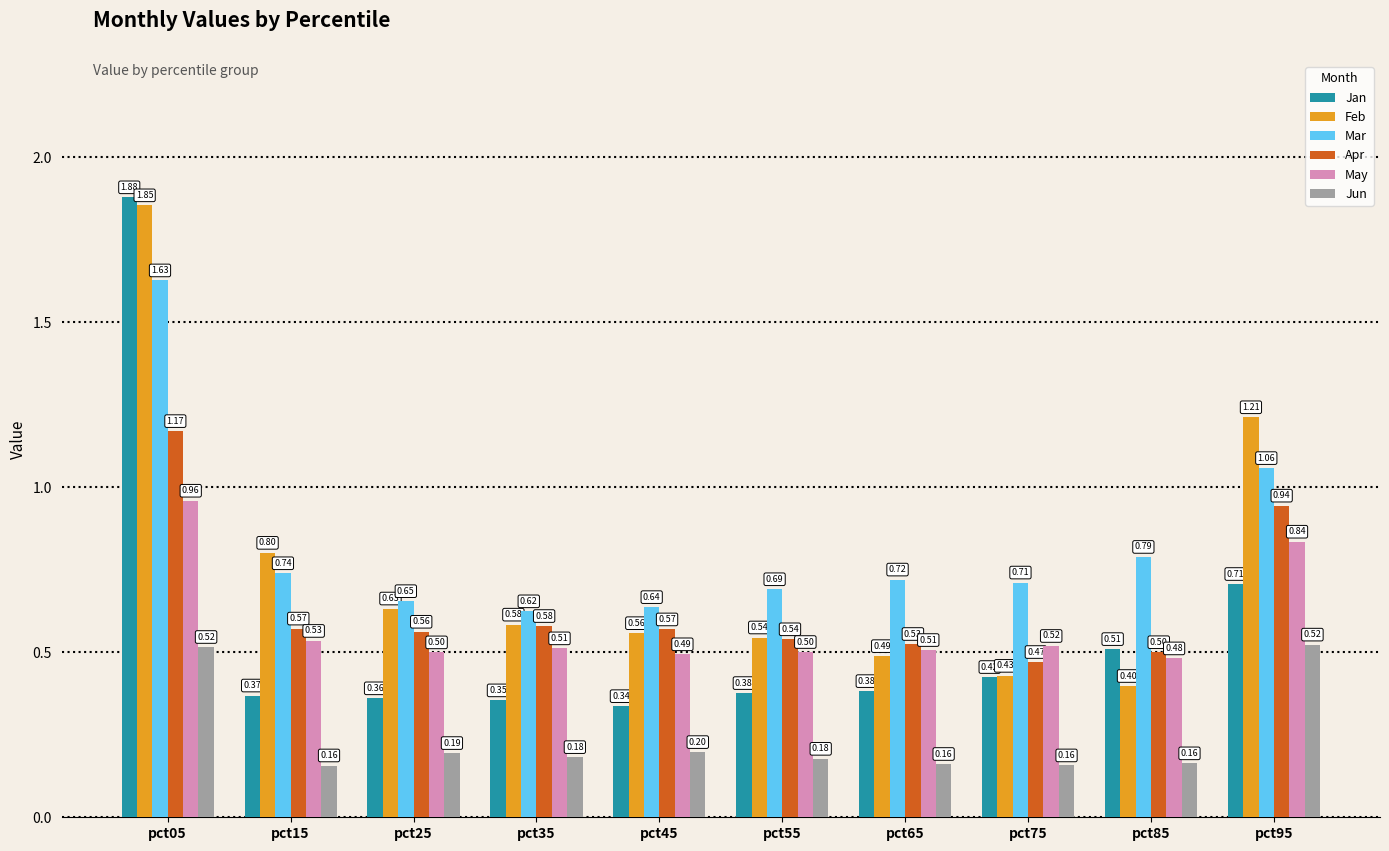

List the series in order of their peak value, lowest first.

Jun, May, Apr, Mar, Feb, Jan